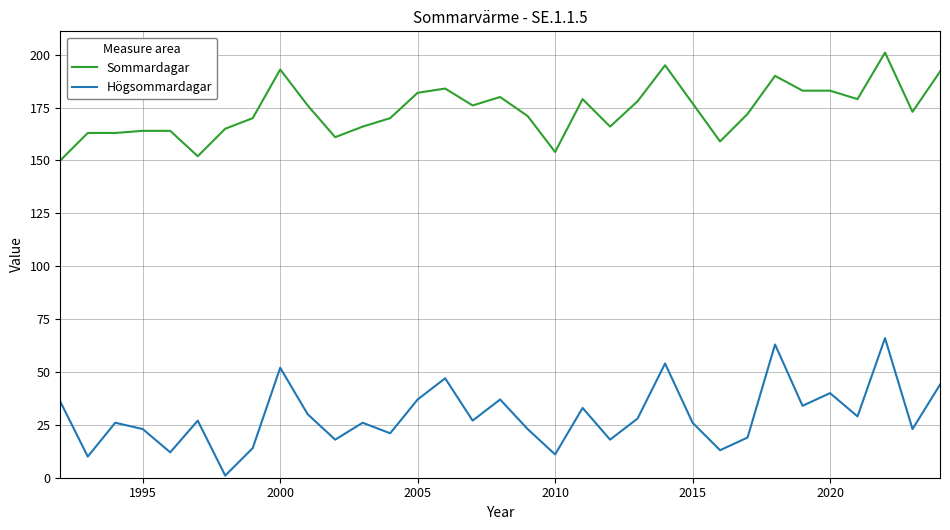

What is the maximum value for Högsommardagar?

66